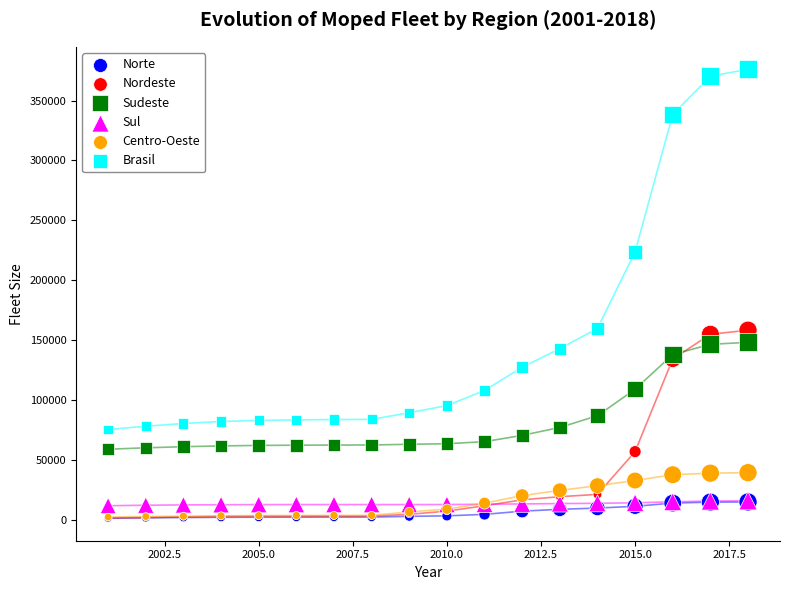

Which series contains the highest Y value?

Brasil